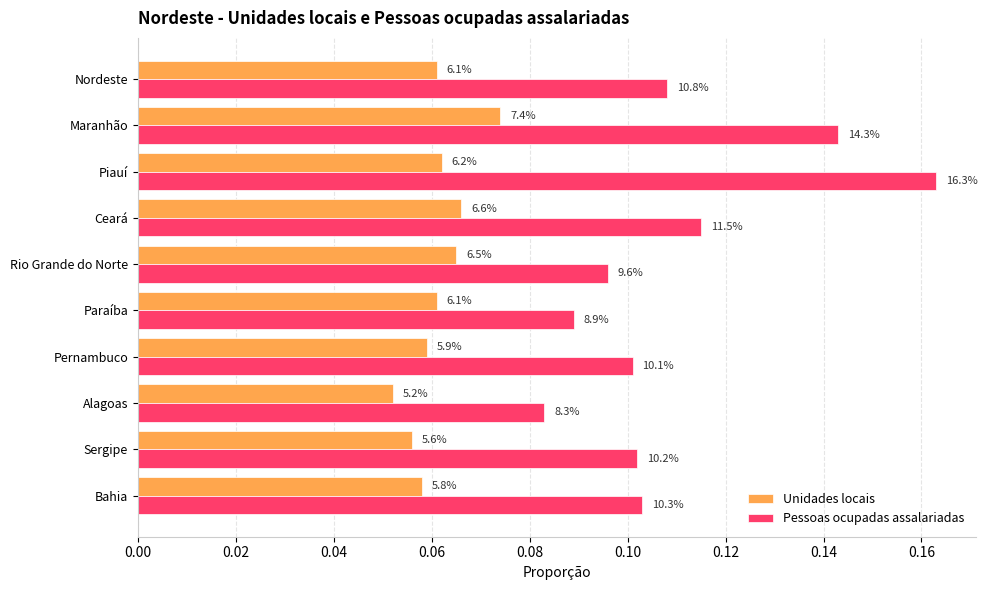

What is the value of the Unidades locais bar at the 8th from the left?

0.1